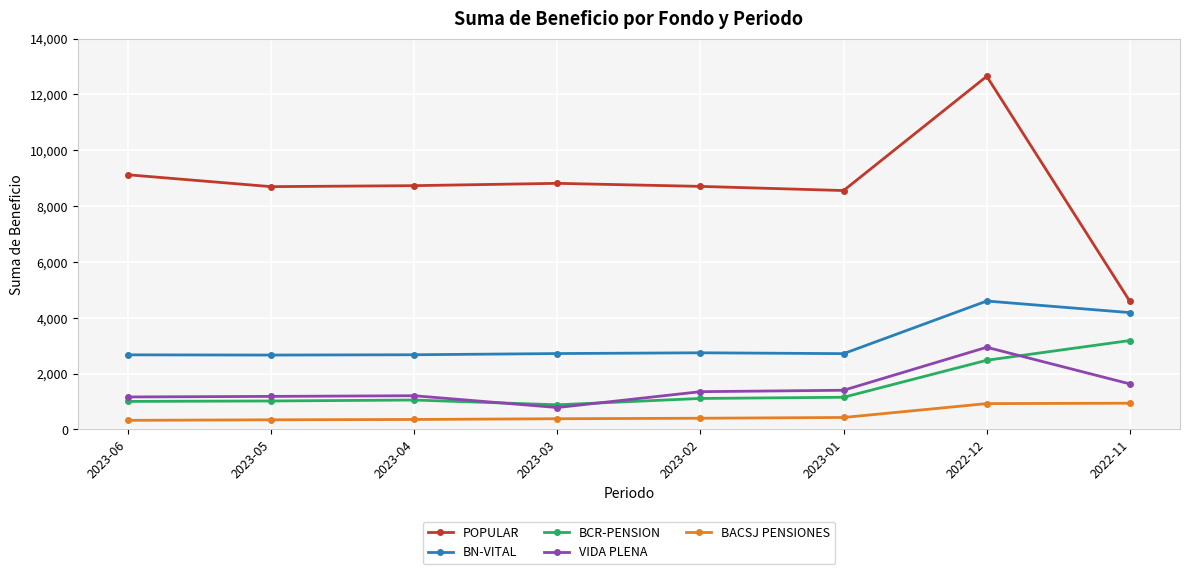

How many values in the VIDA PLENA series are below 1354?

4